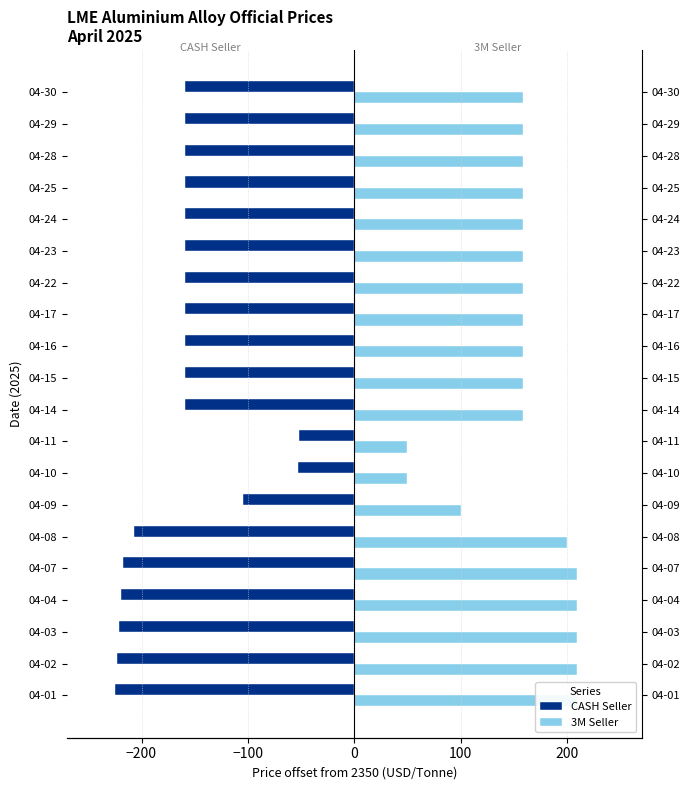

How many bars are there in each group?

2